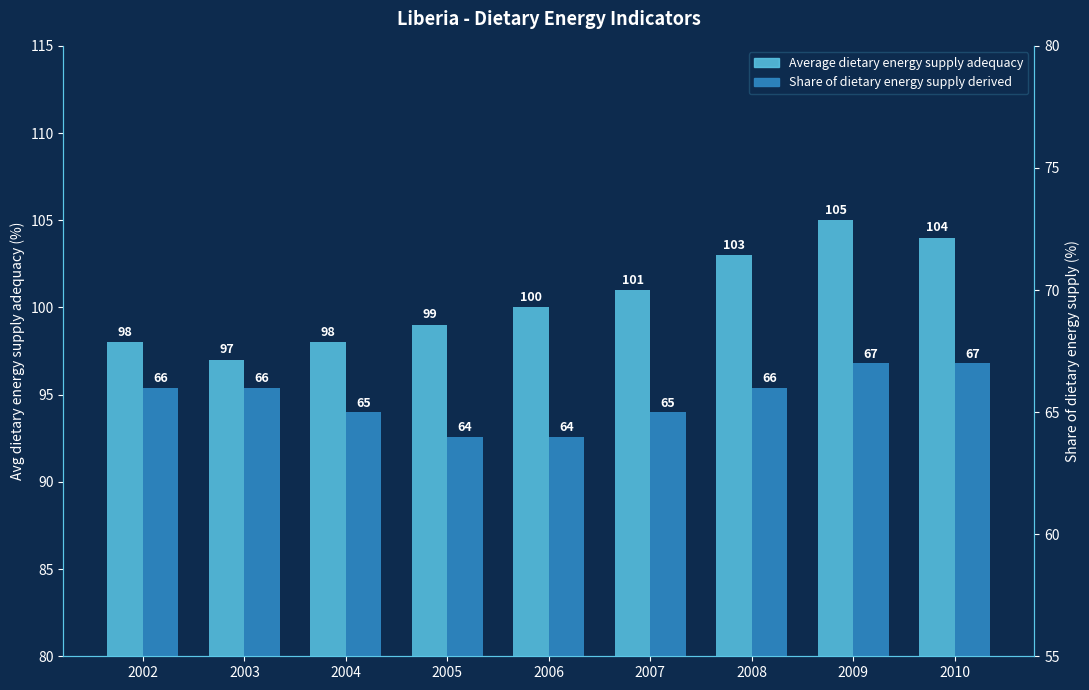

What are all the series names shown in the legend?

Average dietary energy supply adequacy, Share of dietary energy supply derived